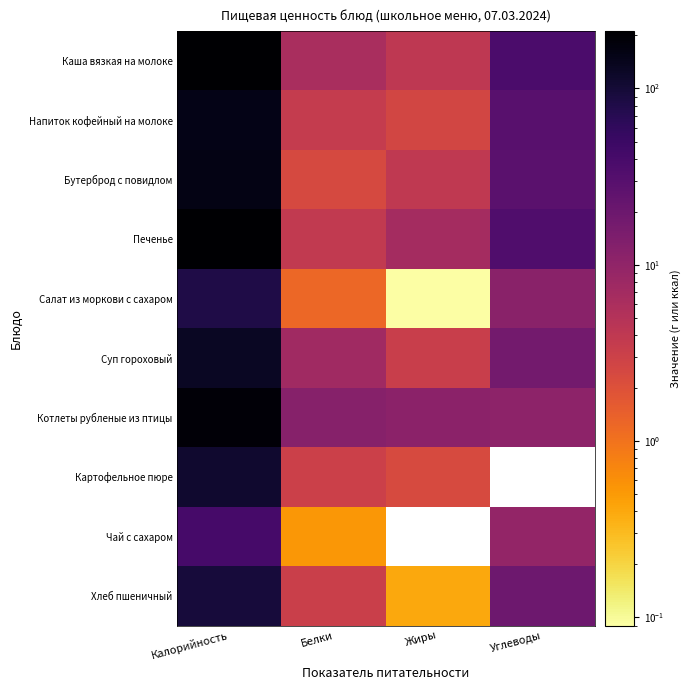

Reading left to right, transcribe all the data shown in this chart.

Каша вязкая на молоке: Калорийность=208.2	Белки=6.1	Жиры=4.0	Углеводы=37.0
Напиток кофейный на молоке: Калорийность=155.2	Белки=3.6	Жиры=2.7	Углеводы=29.2
Бутерброд с повидлом: Калорийность=156.0	Белки=2.4	Жиры=3.9	Углеводы=27.8
Печенье: Калорийность=211.0	Белки=3.8	Жиры=6.8	Углеводы=33.7
Салат из моркови с сахаром: Калорийность=81.7	Белки=1.2	Жиры=0.1	Углеводы=11.4
Суп гороховый: Калорийность=128.2	Белки=7.5	Жиры=3.2	Углеводы=17.2
Котлеты рубленые из птицы: Калорийность=189.8	Белки=12.2	Жиры=10.9	Углеводы=10.8
Картофельное пюре: Калорийность=109.7	Белки=3.1	Жиры=2.3	Углеводы=0.0
Чай с сахаром: Калорийность=40.0	Белки=0.5	Жиры=0.0	Углеводы=9.5
Хлеб пшеничный: Калорийность=93.5	Белки=3.2	Жиры=0.4	Углеводы=19.3